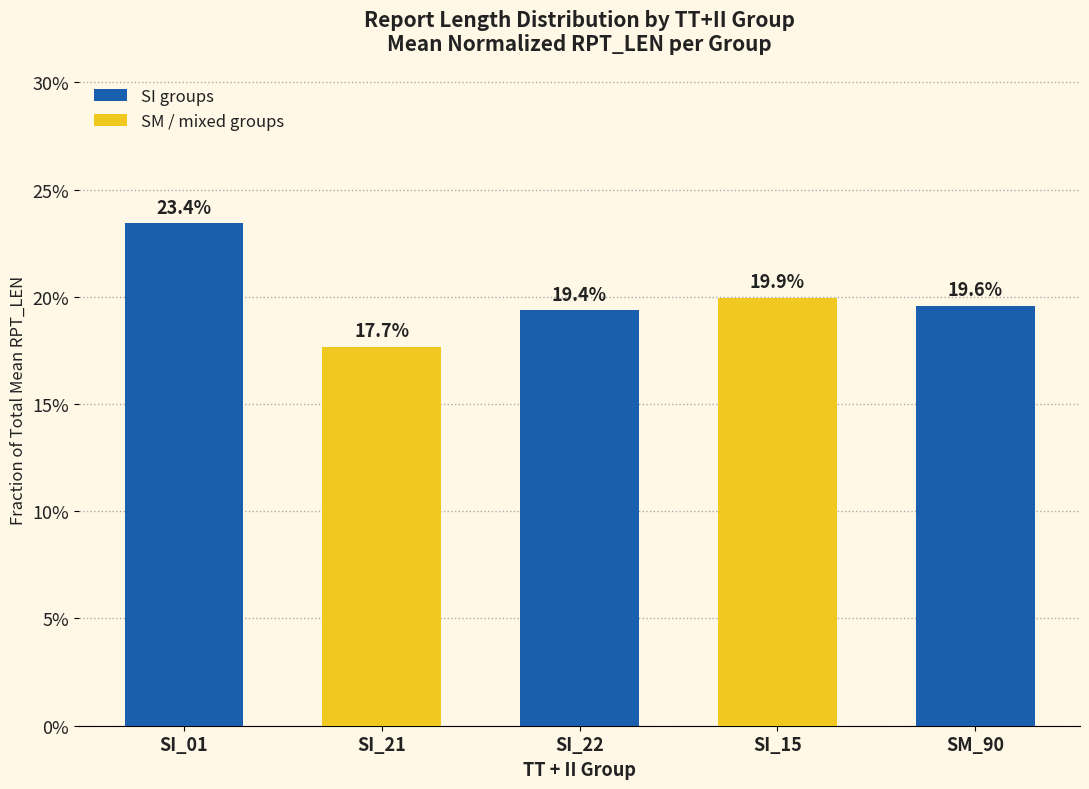

Where is the data nearest to the value 0?

SI_21